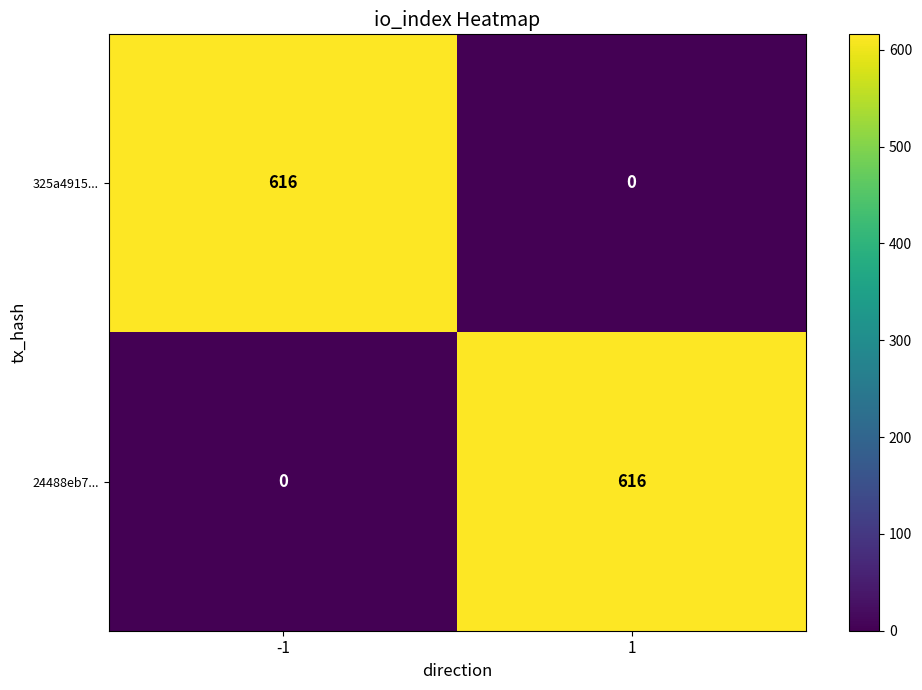

Reading left to right, what are all the values shown in this chart?

325a4915...: 616	0
24488eb7...: 0	616